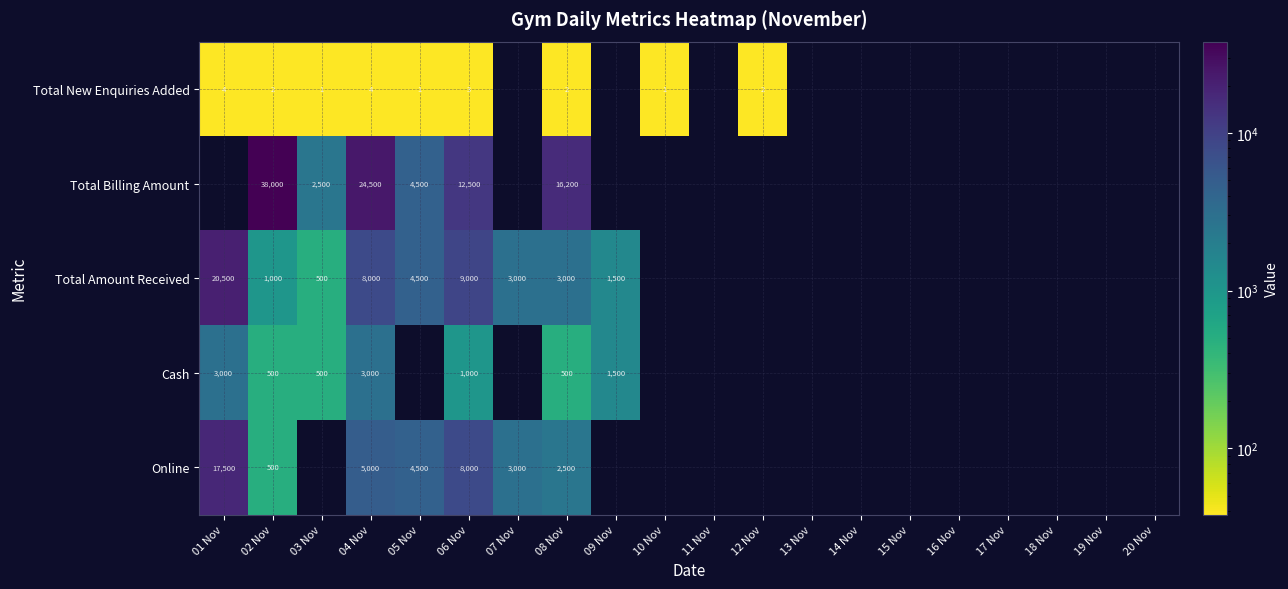

The value of Total New Enquiries Added at 12 Nov is 2. True or false?

True